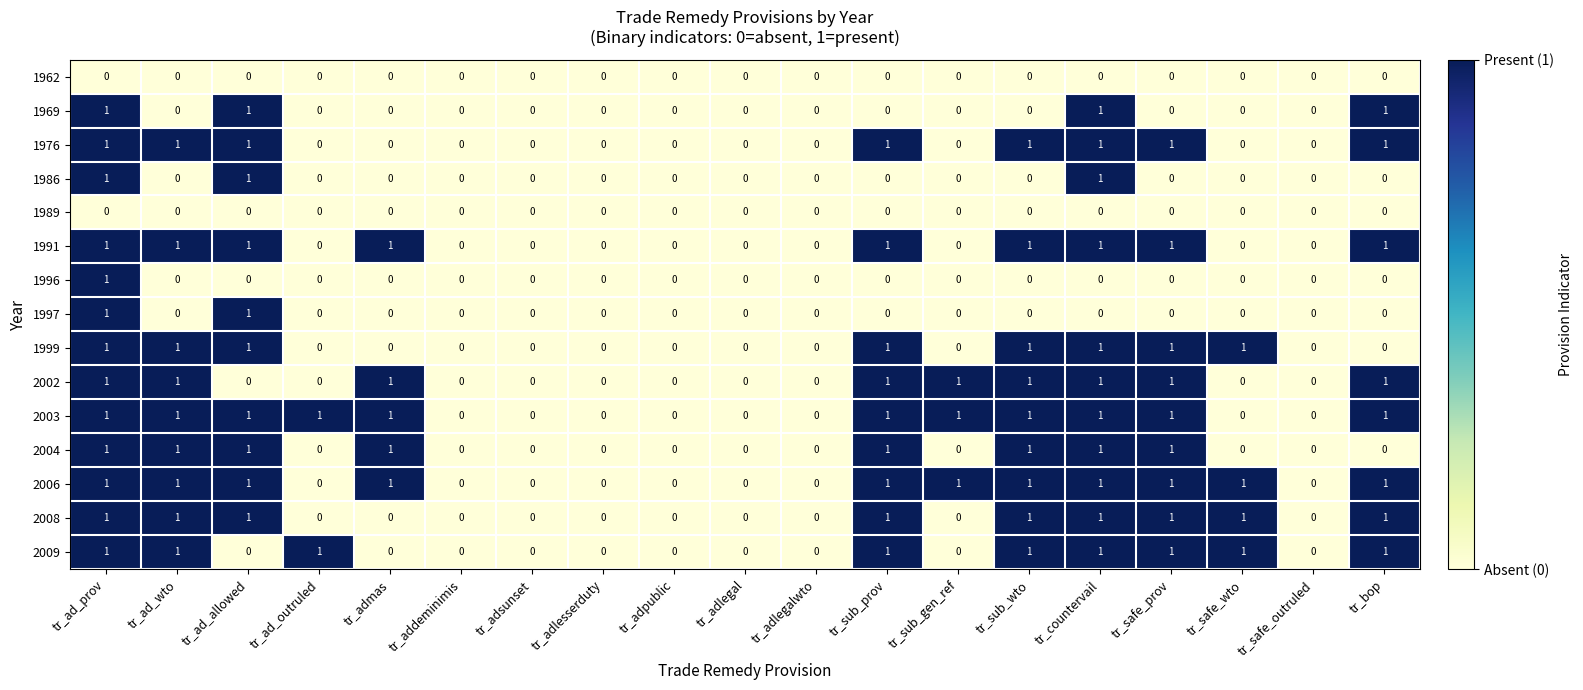

True or false: 1991 has a value of 1 at tr_countervail.

True